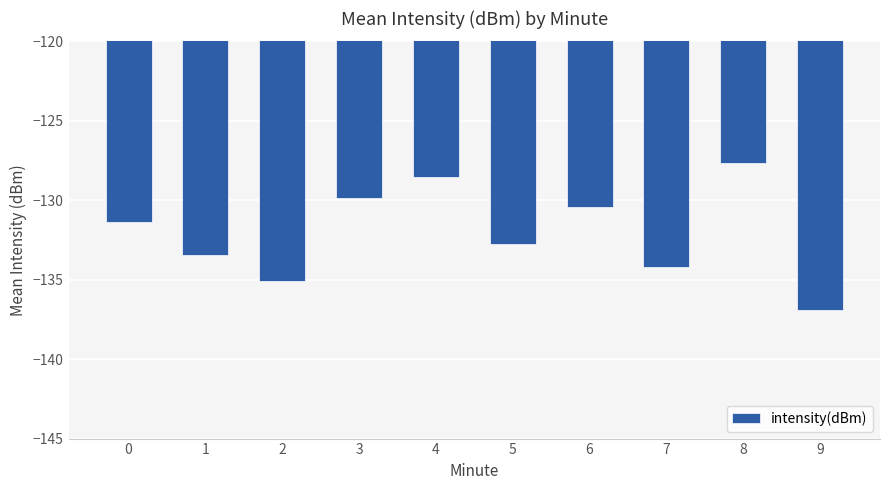

What is the sum of the values at 5 and 0?

-264.1